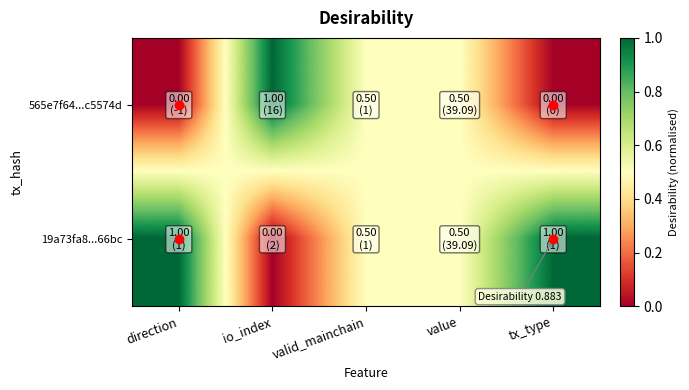

Reading right to left, transcribe all the data shown in this chart.

565e7f64...c5574d: tx_type=0.0	value=0.5	valid_mainchain=0.5	io_index=1.0	direction=0.0
19a73fa8...66bc: tx_type=1.0	value=0.5	valid_mainchain=0.5	io_index=0.0	direction=1.0